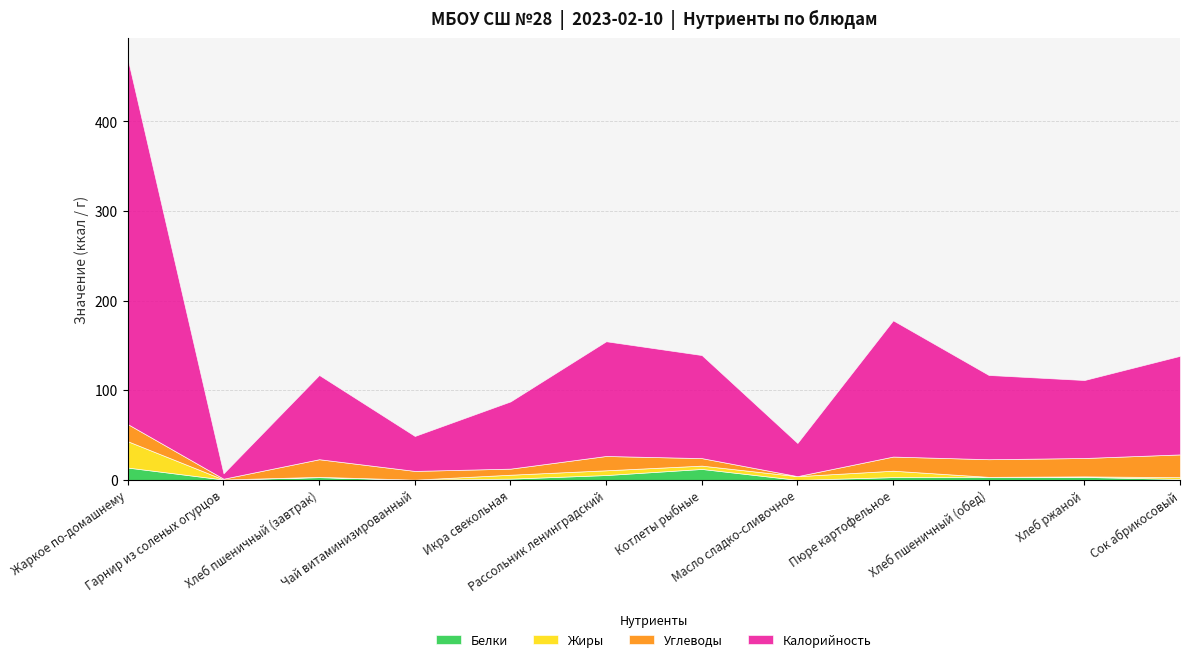

What is the label of the 7th point from the left?

Котлеты рыбные